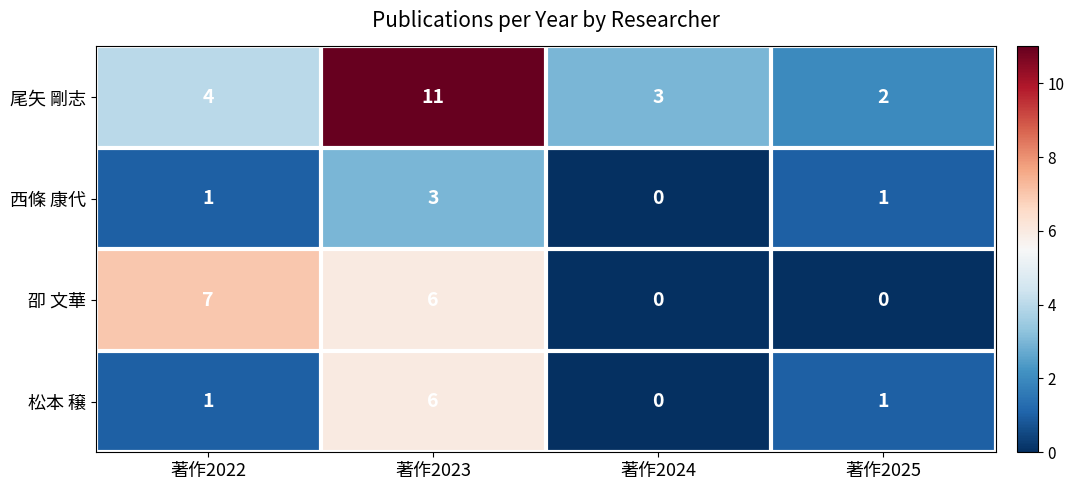

Which series has the widest spread of values?

尾矢 剛志